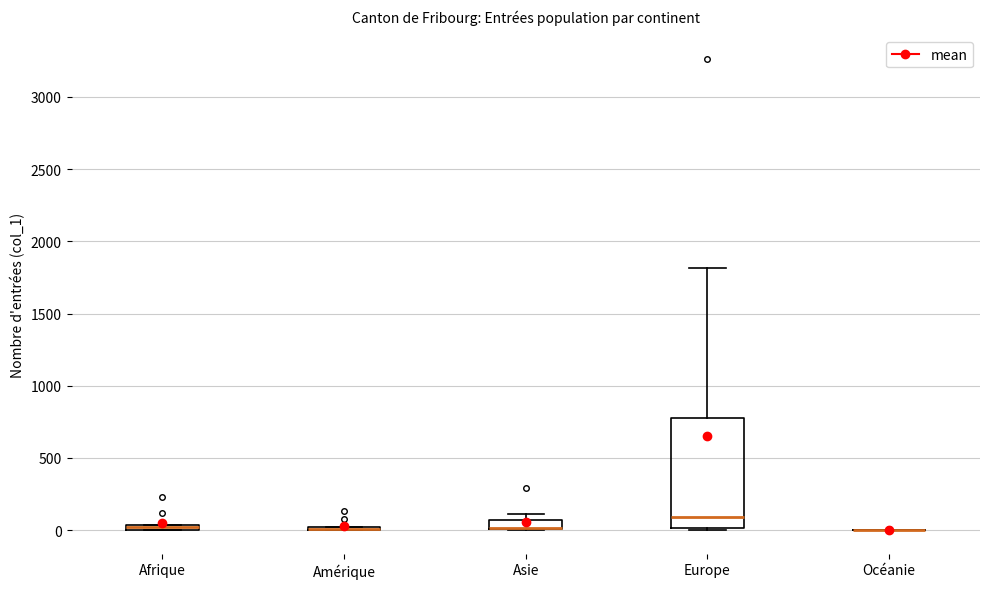

Which box is the tallest, from its lower edge to its upper edge?

Europe